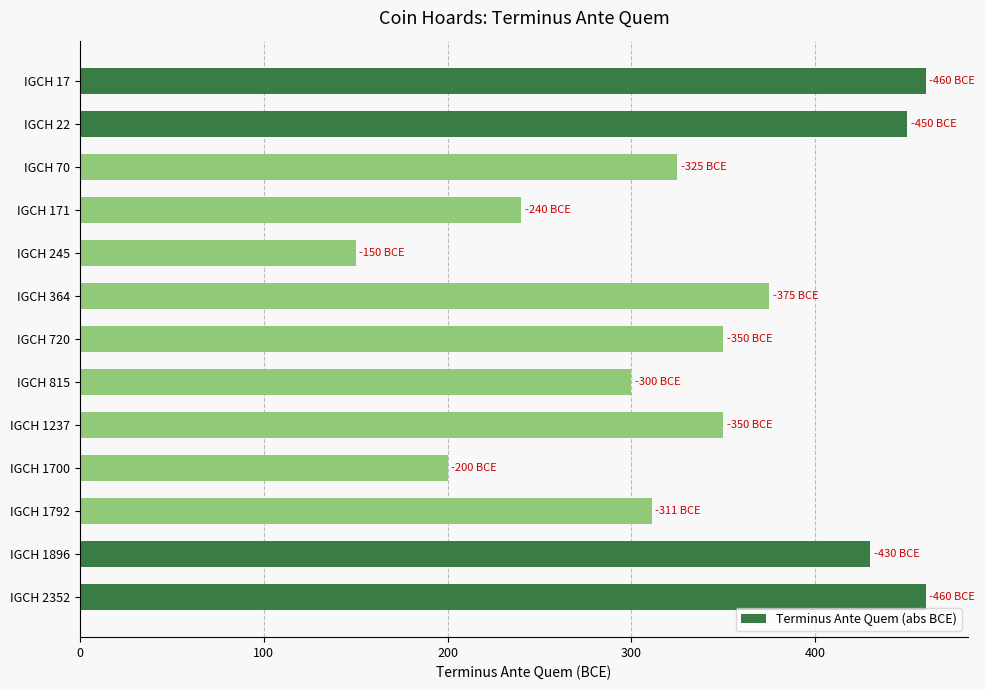

What is the difference between the maximum and minimum values?

310